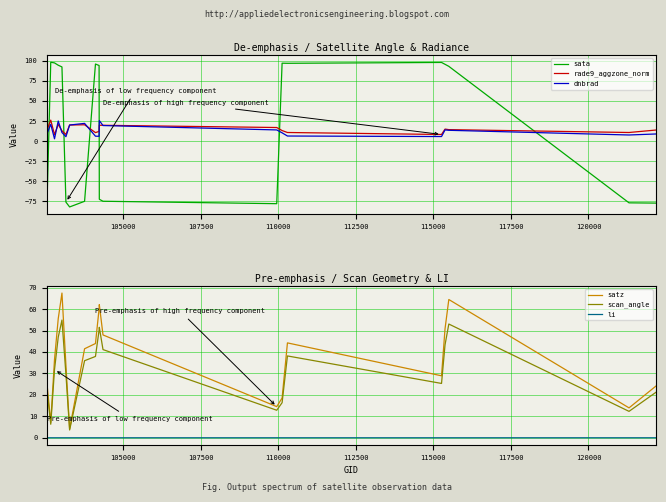

True or false: sata and rade9_aggzone_norm cross at least once.

True